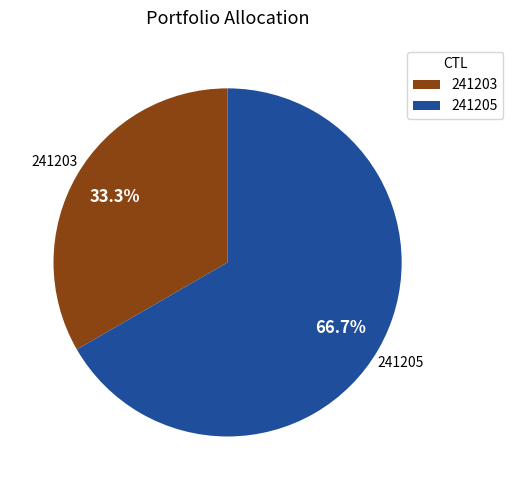

What is the ratio of the value at 241205 to the value at 241203?

2.0